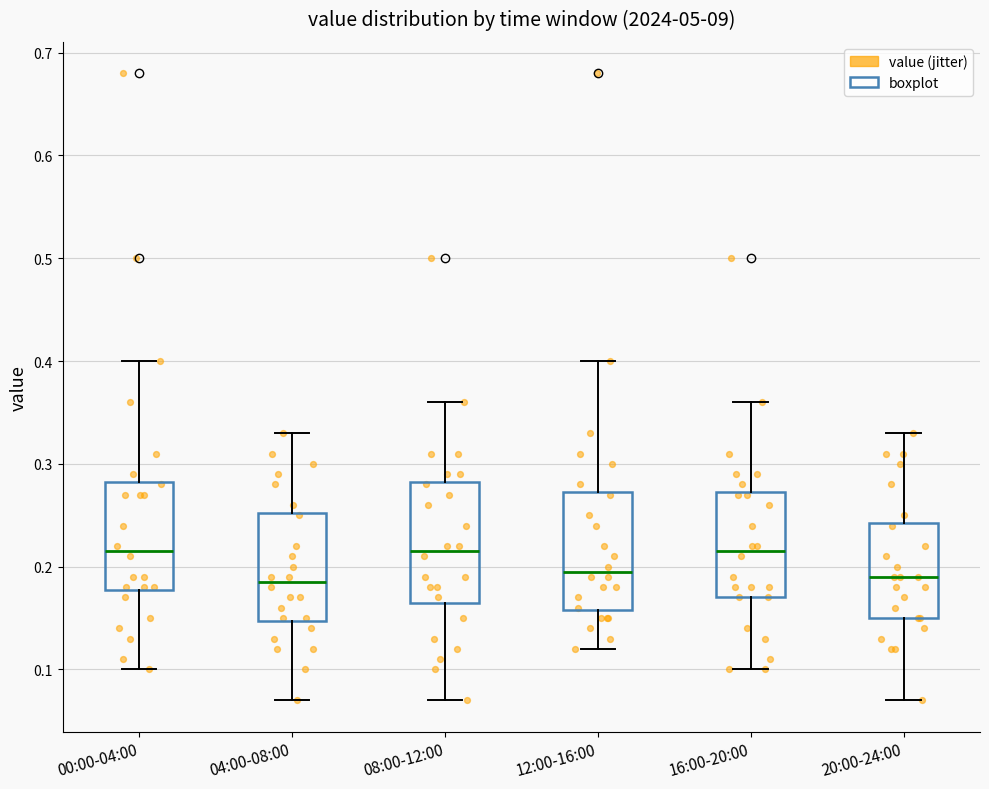

Reading left to right, read every box against the y-axis: the position of its median line, the range the box covers, and the ends of its whiskers. The values are not printed on the chart, so give them approximately, as read against the axis.

00:00-04:00: median 0.22, box 0.18 to 0.28, whiskers 0.10 to 0.40
04:00-08:00: median 0.19, box 0.15 to 0.25, whiskers 0.07 to 0.33
08:00-12:00: median 0.22, box 0.17 to 0.28, whiskers 0.07 to 0.36
12:00-16:00: median 0.20, box 0.16 to 0.27, whiskers 0.12 to 0.40
16:00-20:00: median 0.22, box 0.17 to 0.27, whiskers 0.10 to 0.36
20:00-24:00: median 0.19, box 0.15 to 0.24, whiskers 0.07 to 0.33